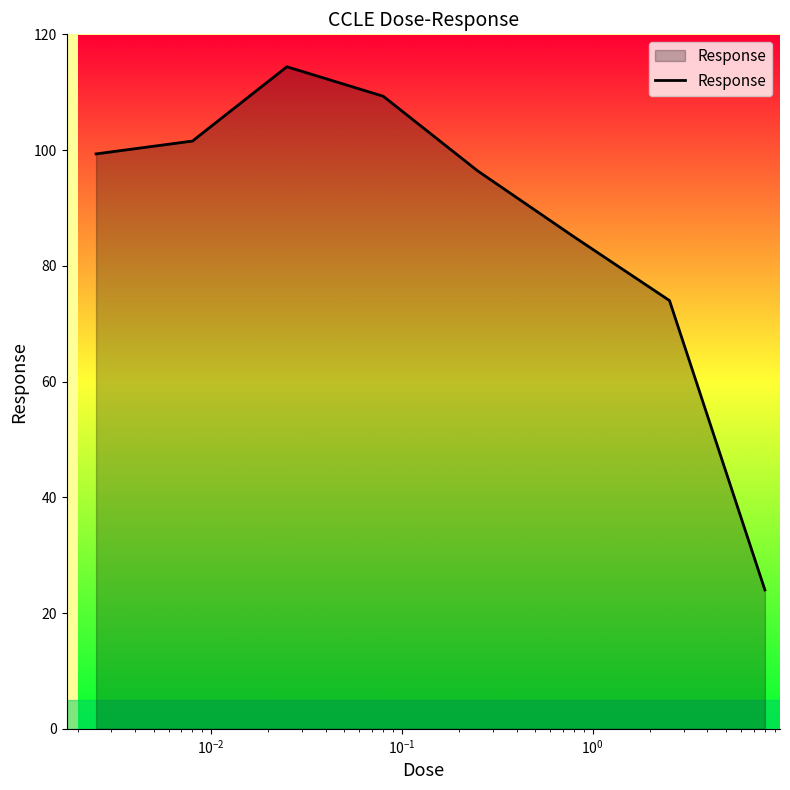

What is the difference between the maximum and second lowest values?

40.4